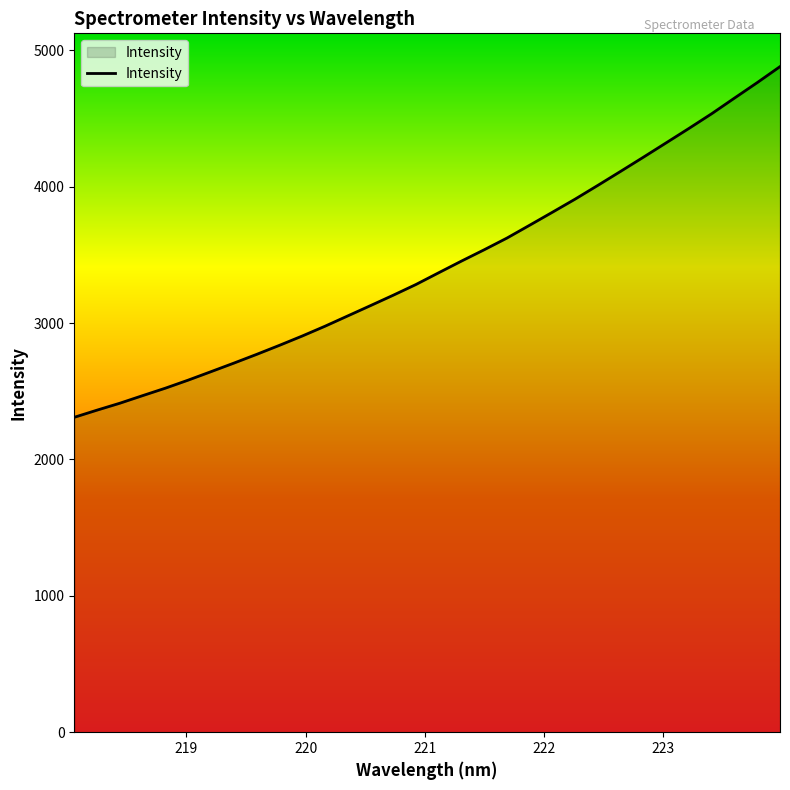

What is the minimum value shown in the chart?

2308.9